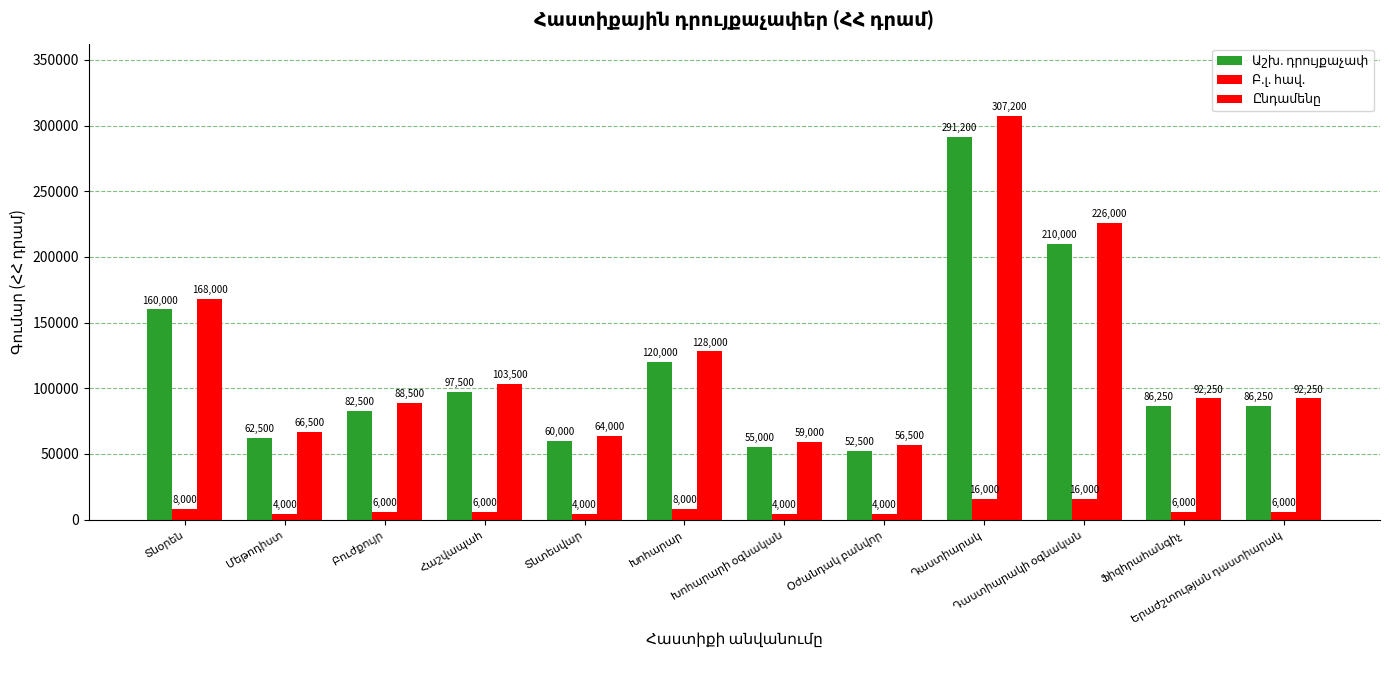

How many bars are there in total?

36